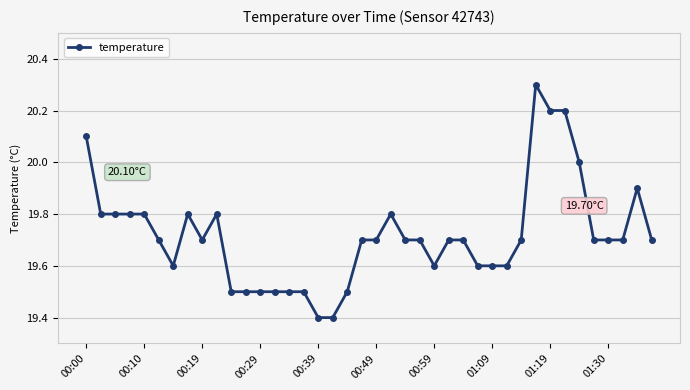

What is the difference between the maximum and minimum values?

0.9